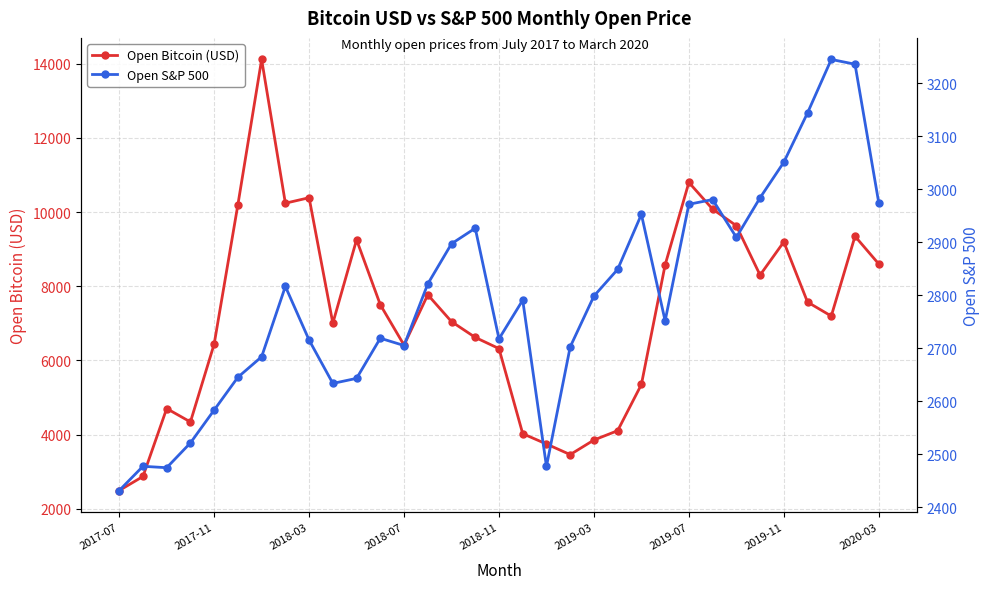

What is the highest value of the Open Bitcoin (USD) series?

14112.2